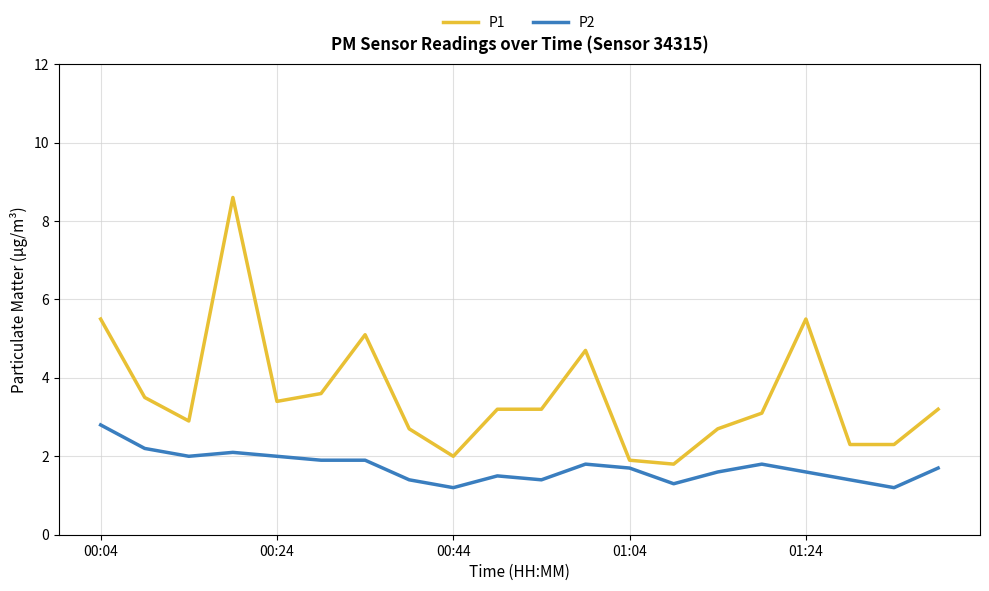

What are all the series names shown in the legend?

P1, P2